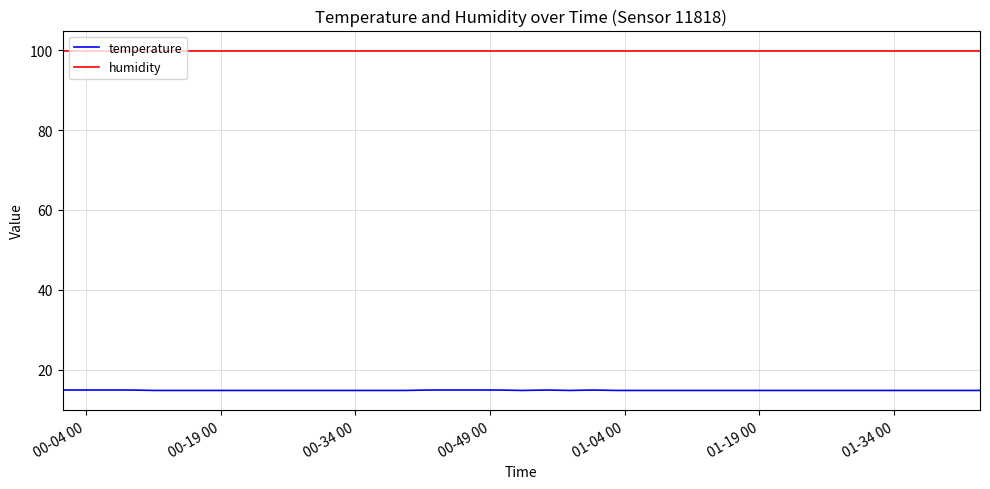

Count the number of data series in this chart.

2